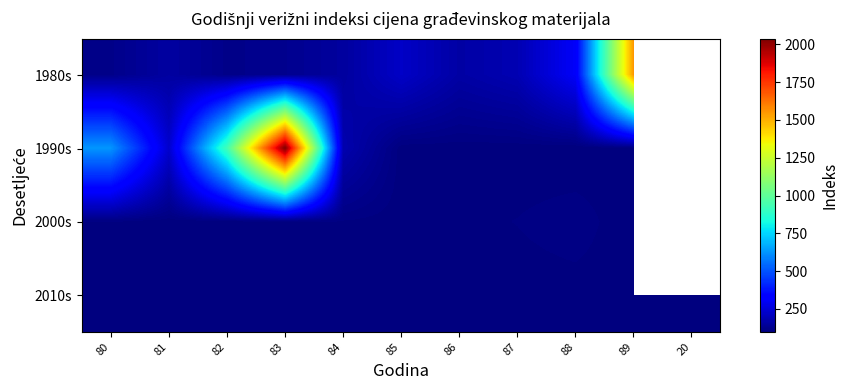

What is the difference between the second highest and minimum values in the 2000s series?

12.4